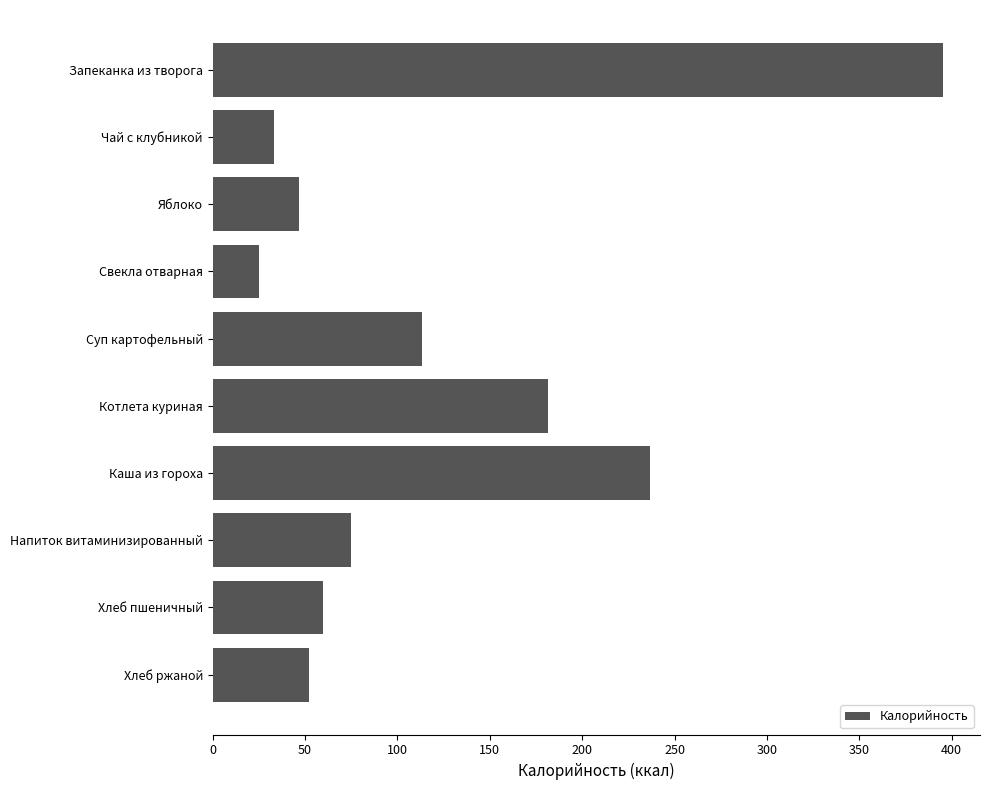

What is the ratio of the value at Каша из гороха to the value at Суп картофельный?

2.1